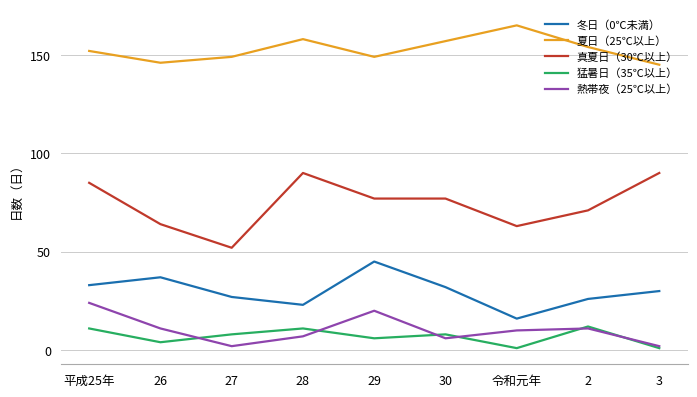

True or false: 冬日（0℃未満） and 夏日（25℃以上） cross at least once.

False